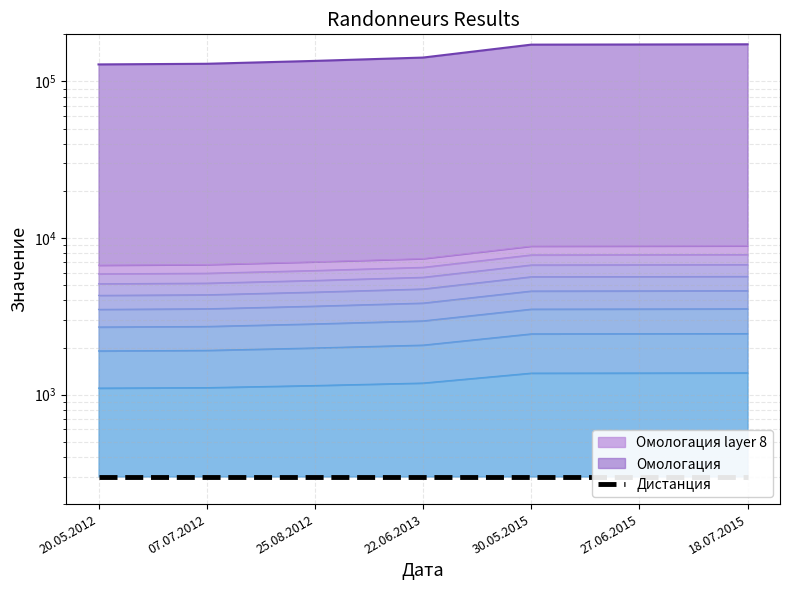

Reading left to right, extract all data points from this chart.

20.05.2012=1101.3	07.07.2012=1109.0	25.08.2012=1144.0	22.06.2013=1186.6	30.05.2015=1372.4	27.06.2015=1374.8	18.07.2015=1377.9